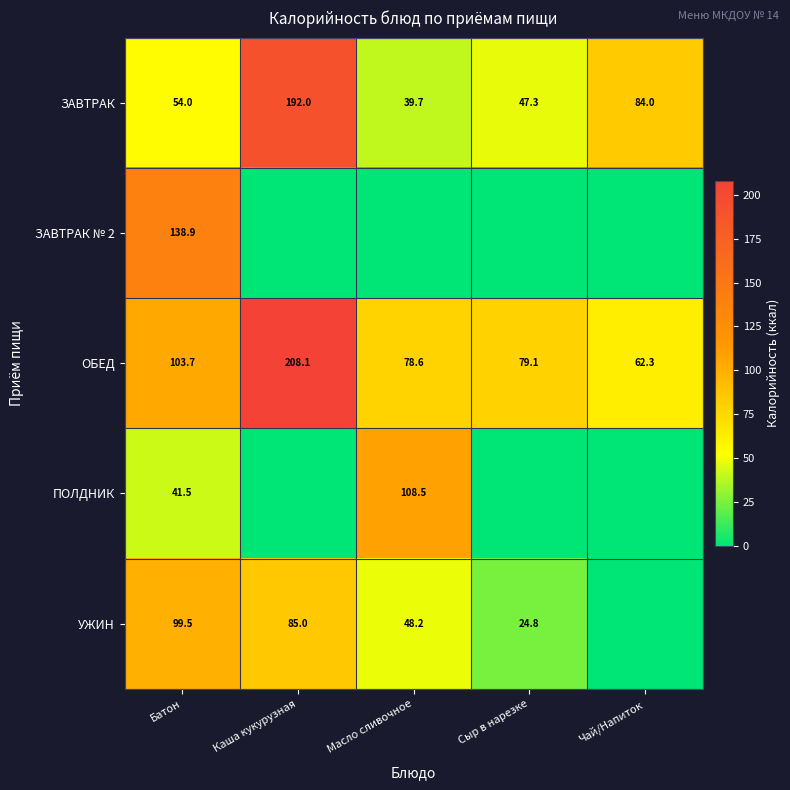

What is the difference between the second highest and second lowest values in the ЗАВТРАК series?

36.7